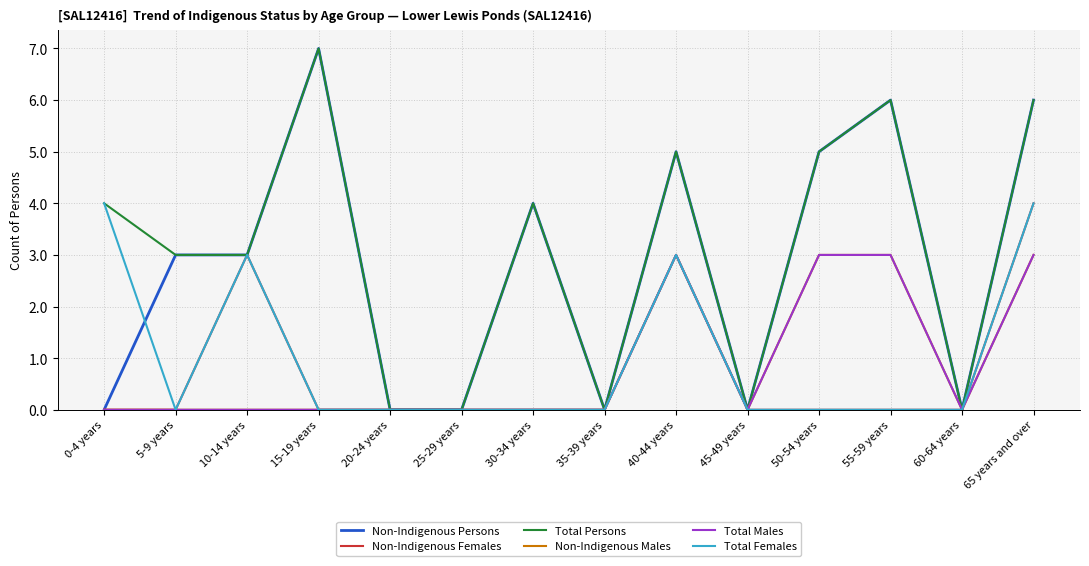

Reading right to left, what are all the values shown in this chart?

Non-Indigenous Persons: 6	0	6	5	0	5	0	4	0	0	7	3	3	0
Non-Indigenous Females: 4	0	0	0	0	3	0	0	0	0	0	3	0	0
Total Persons: 6	0	6	5	0	5	0	4	0	0	7	3	3	4
Non-Indigenous Males: 3	0	3	3	0	3	0	0	0	0	0	0	0	0
Total Males: 3	0	3	3	0	3	0	0	0	0	0	0	0	0
Total Females: 4	0	0	0	0	3	0	0	0	0	0	3	0	4